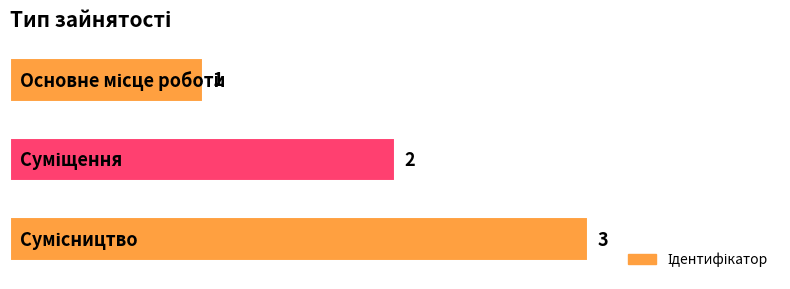

How many distinct data groups are displayed?

1